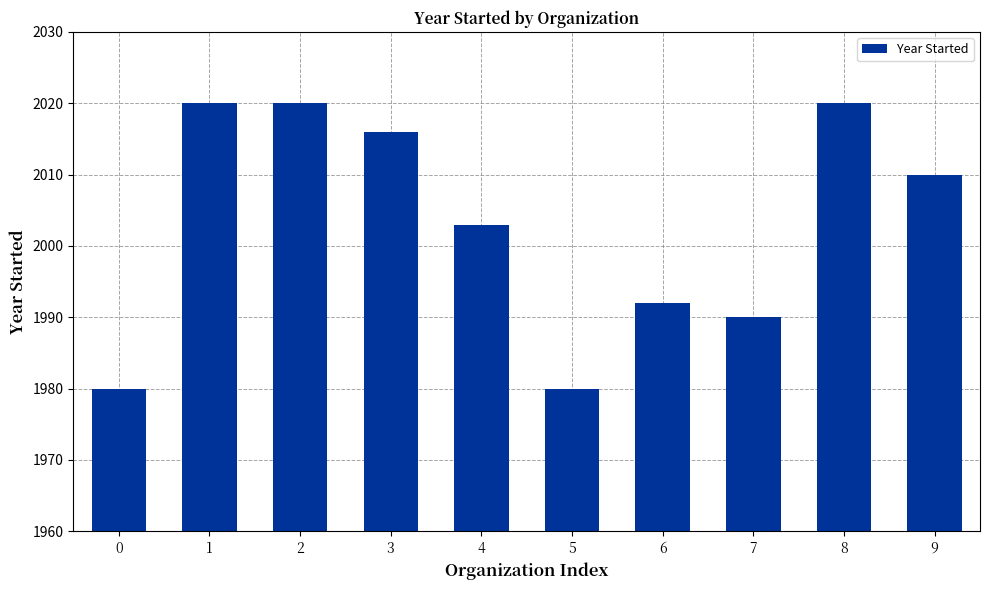

How many data points does each series have?

10